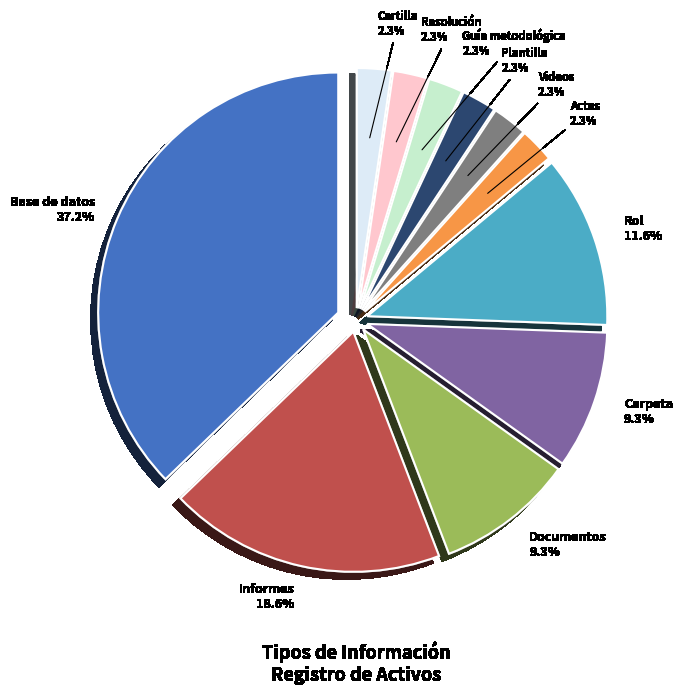

What percentage is NOT represented by Videos?

97.7%